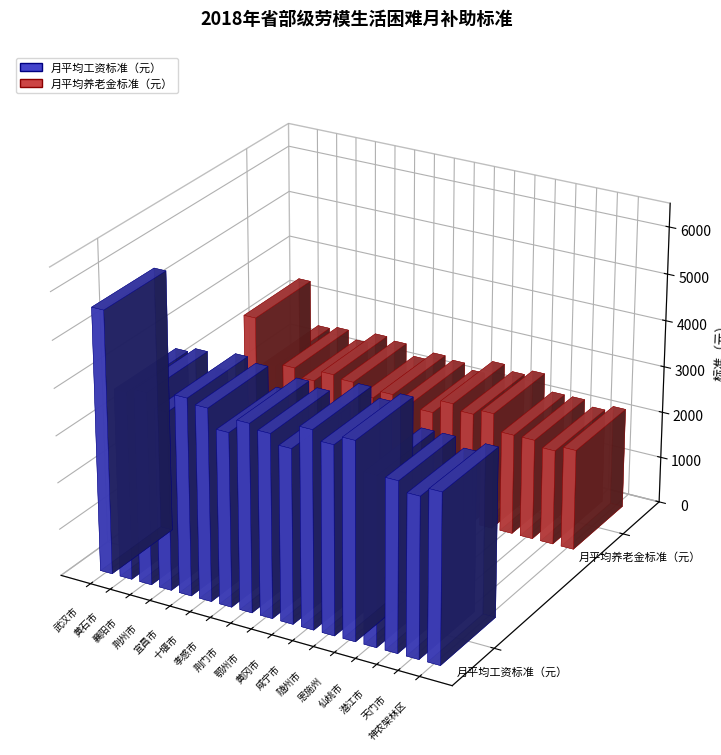

Between 黄石市 and 咸宁市, which series saw the biggest shift?

月平均工资标准（元）